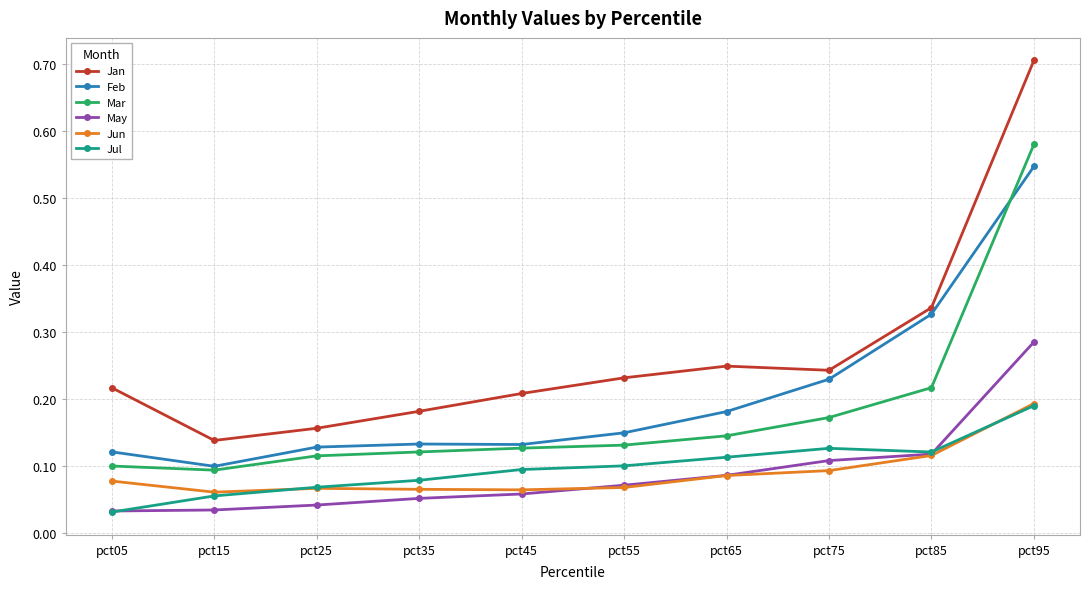

In Jun, how many points are higher than both neighbors (excluding endpoints)?

1